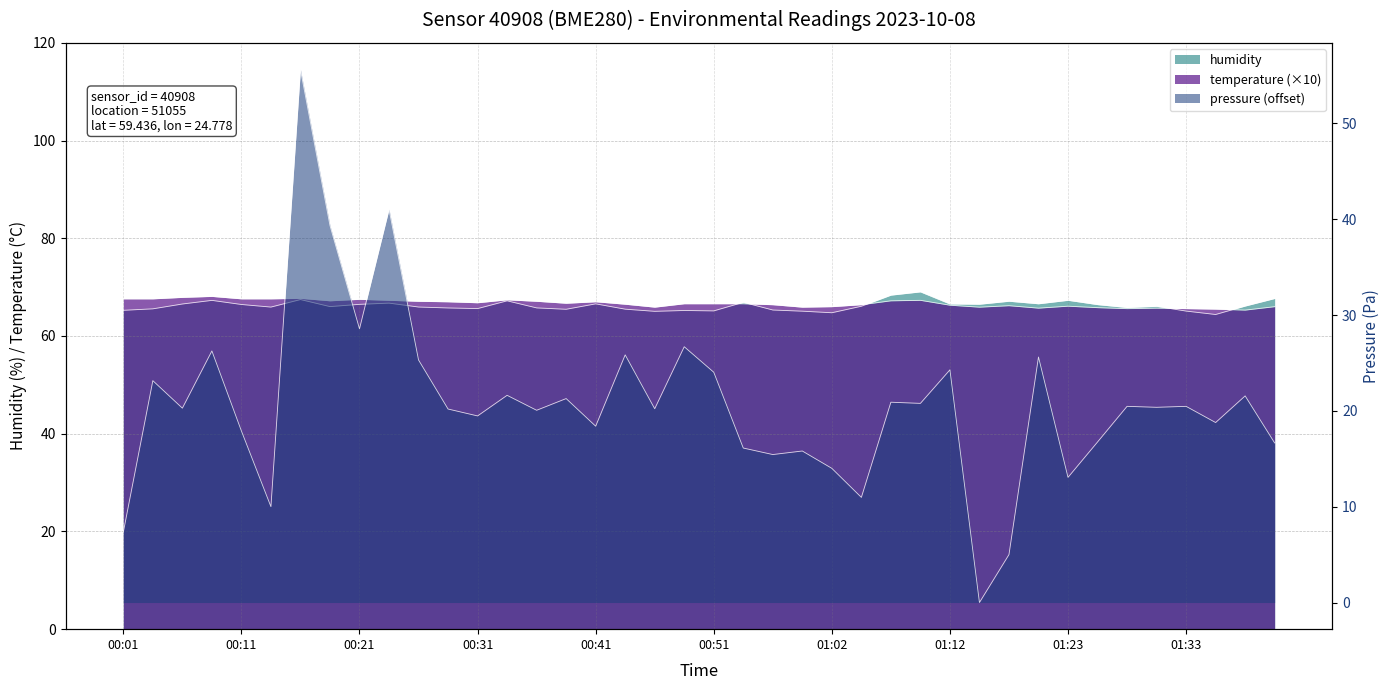

What are all the series names shown in the legend?

pressure, humidity, temperature